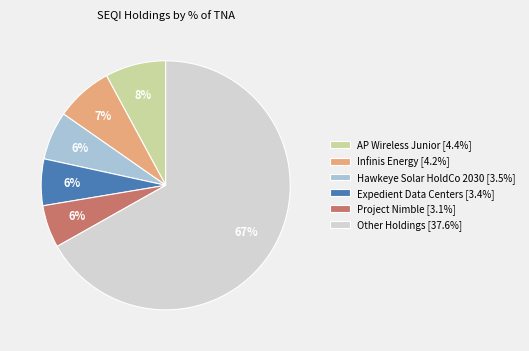

What is the ratio of the value at AP Wireless Junior [4.4%] to the value at Expedient Data Centers [3.4%]?

1.3